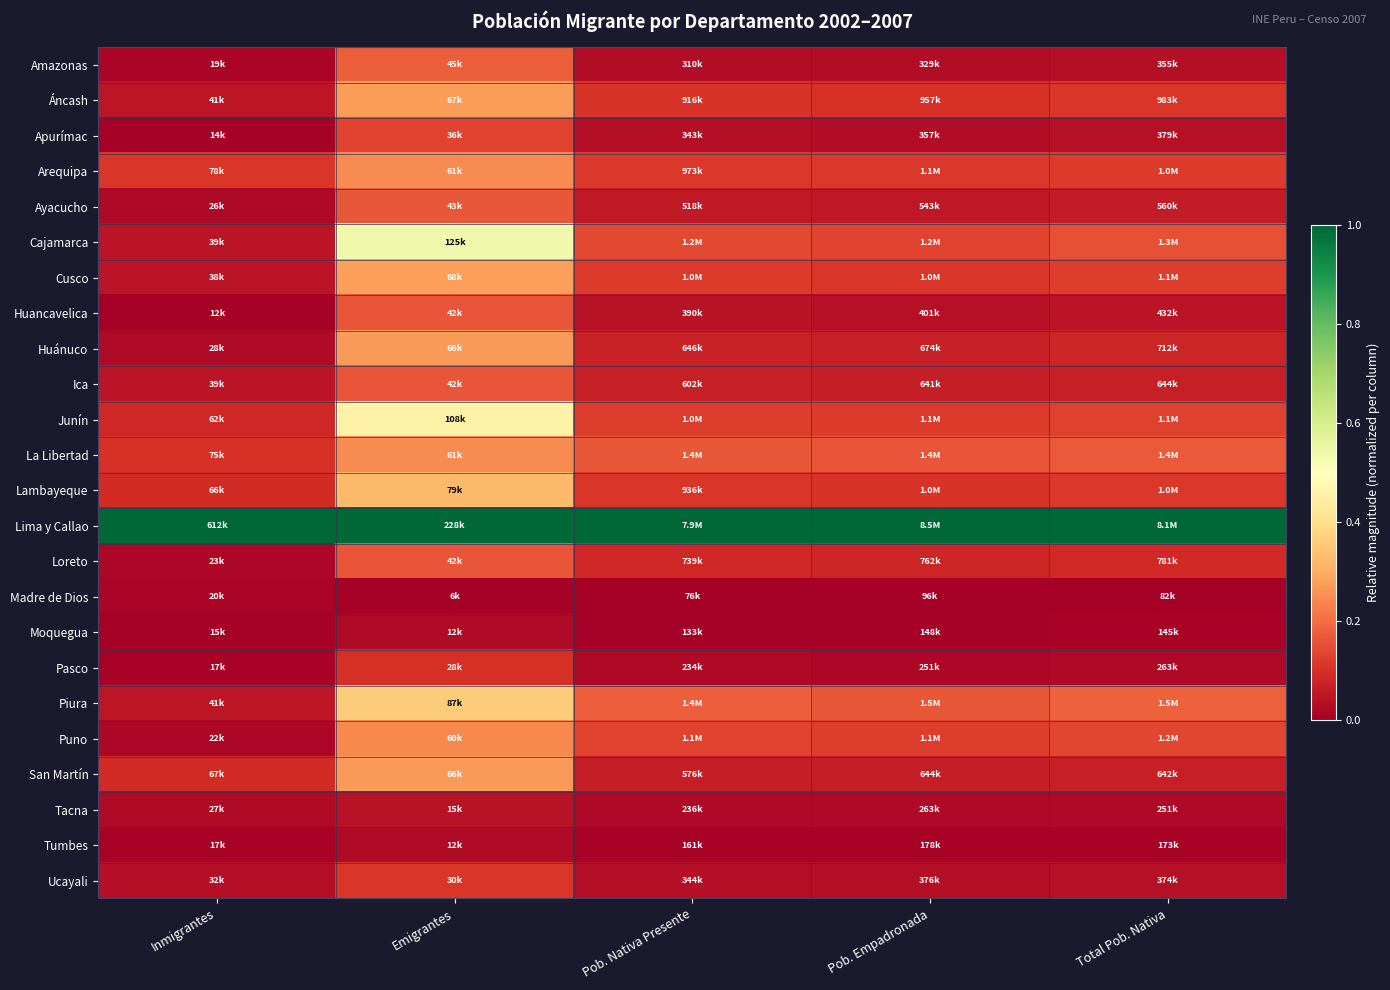

Which has a higher value, Pob. Empadronada or Total Pob. Nativa?

Total Pob. Nativa